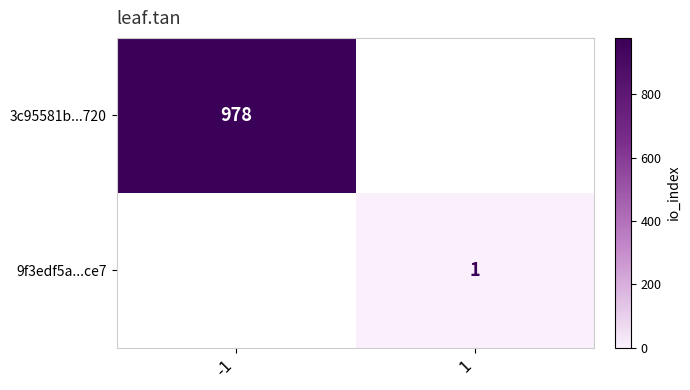

Between 1 and -1, which is larger?

-1